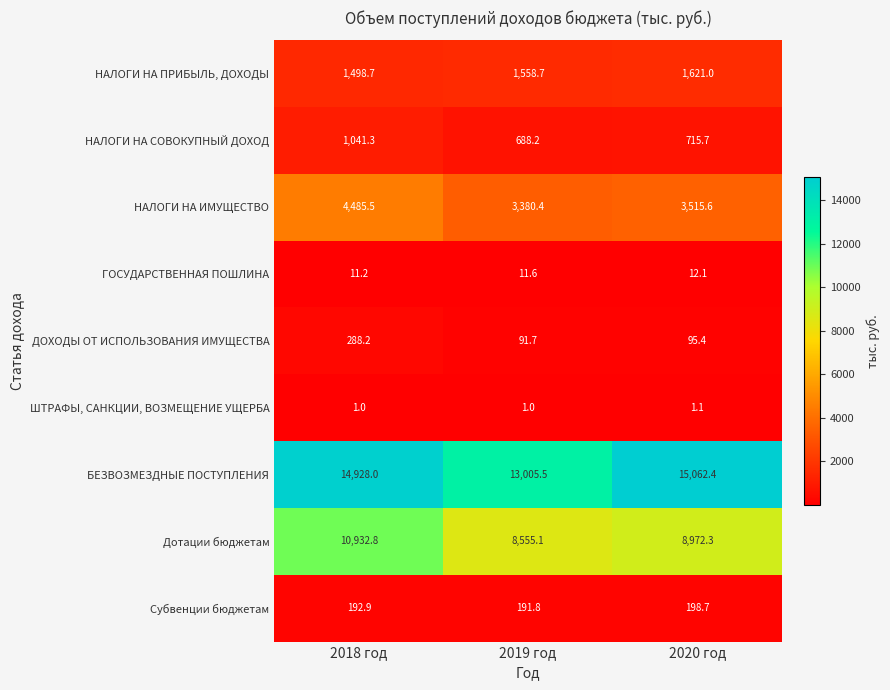

Reading right to left, extract all data points from this chart.

НАЛОГИ НА ПРИБЫЛЬ, ДОХОДЫ: 1621.0	1558.7	1498.7
НАЛОГИ НА СОВОКУПНЫЙ ДОХОД: 715.7	688.2	1041.3
НАЛОГИ НА ИМУЩЕСТВО: 3515.6	3380.4	4485.5
ГОСУДАРСТВЕННАЯ ПОШЛИНА: 12.1	11.6	11.2
ДОХОДЫ ОТ ИСПОЛЬЗОВАНИЯ ИМУЩЕСТВА: 95.4	91.7	288.2
ШТРАФЫ, САНКЦИИ, ВОЗМЕЩЕНИЕ УЩЕРБА: 1.1	1.0	1.0
БЕЗВОЗМЕЗДНЫЕ ПОСТУПЛЕНИЯ: 15062.4	13005.5	14928.0
Дотации бюджетам: 8972.3	8555.1	10932.8
Субвенции бюджетам: 198.7	191.8	192.9